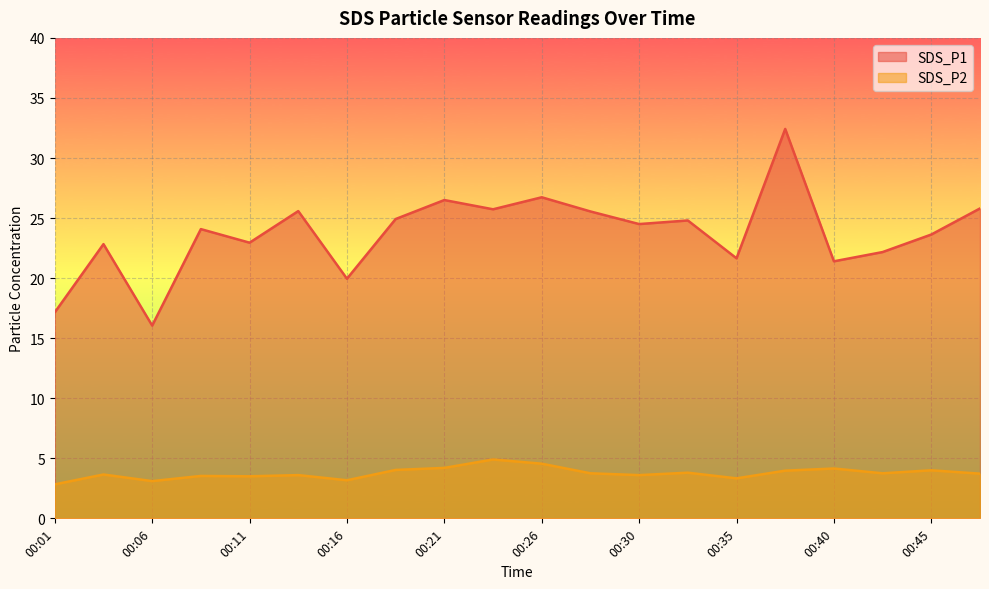

At how many categories does at least one series exceed 23?

12